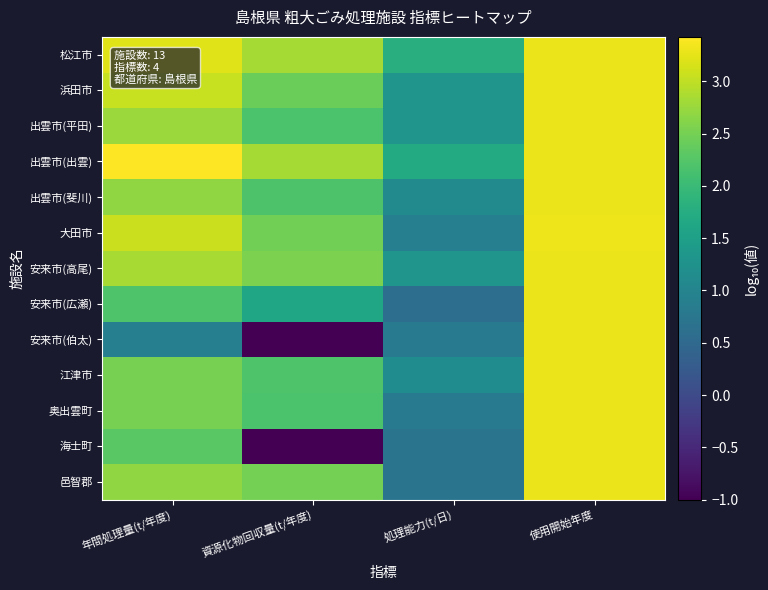

Which has a higher value, 資源化物回収量(t/年度) or 処理能力(t/日)?

資源化物回収量(t/年度)